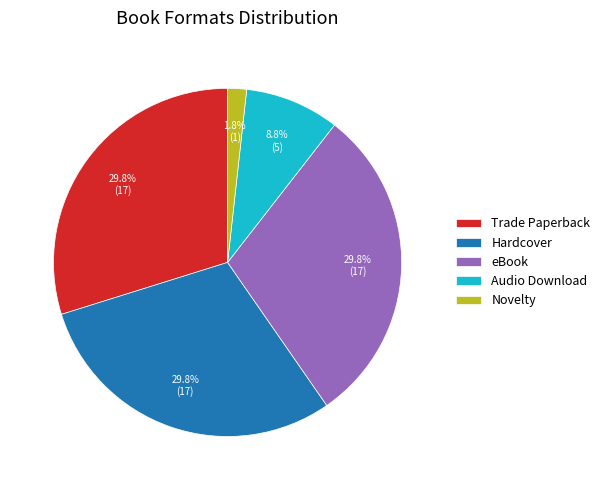

True or false: Hardcover accounts for 15% of the total.

False